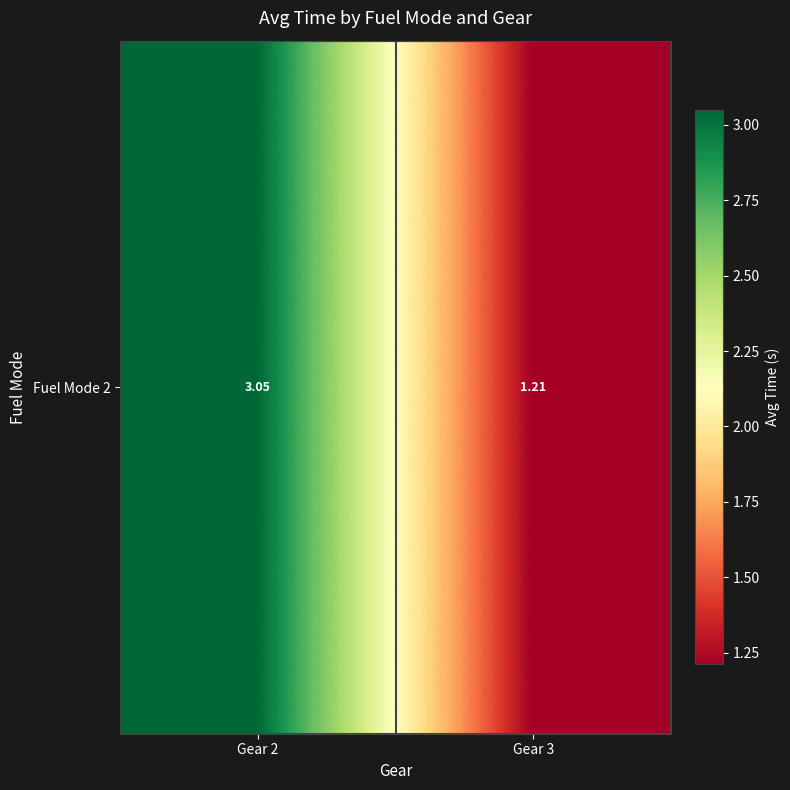

How many series are shown in this chart?

1